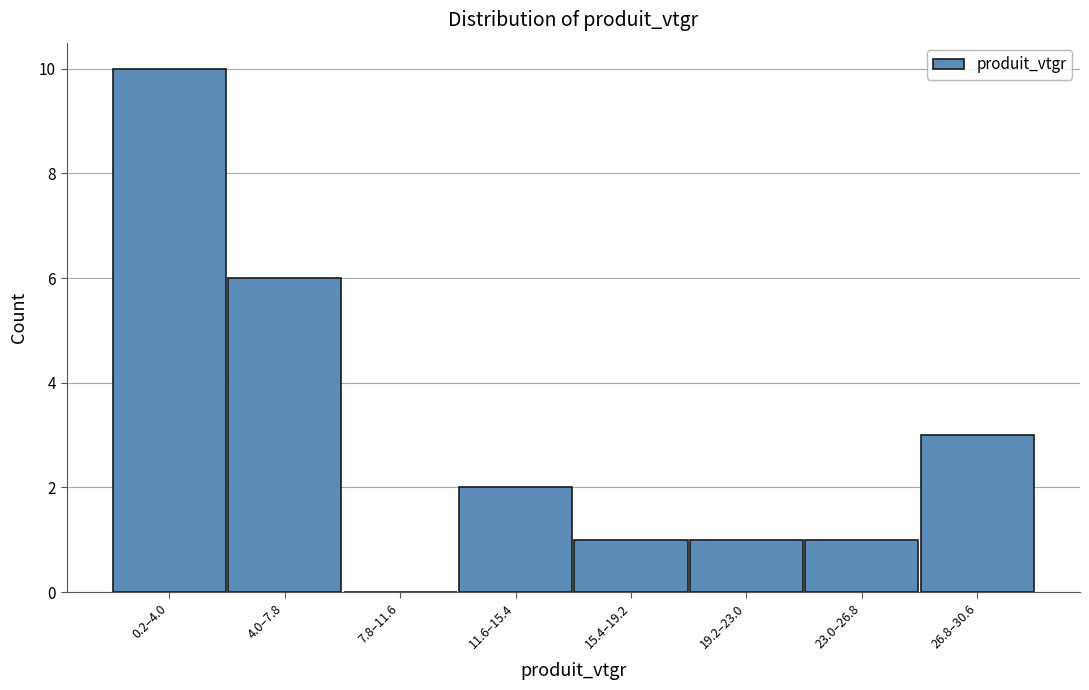

Reading left to right, what are all the values shown in this chart?

0.2–4.0=10	4.0–7.8=6	7.8–11.6=0	11.6–15.4=2	15.4–19.2=1	19.2–23.0=1	23.0–26.8=1	26.8–30.6=3